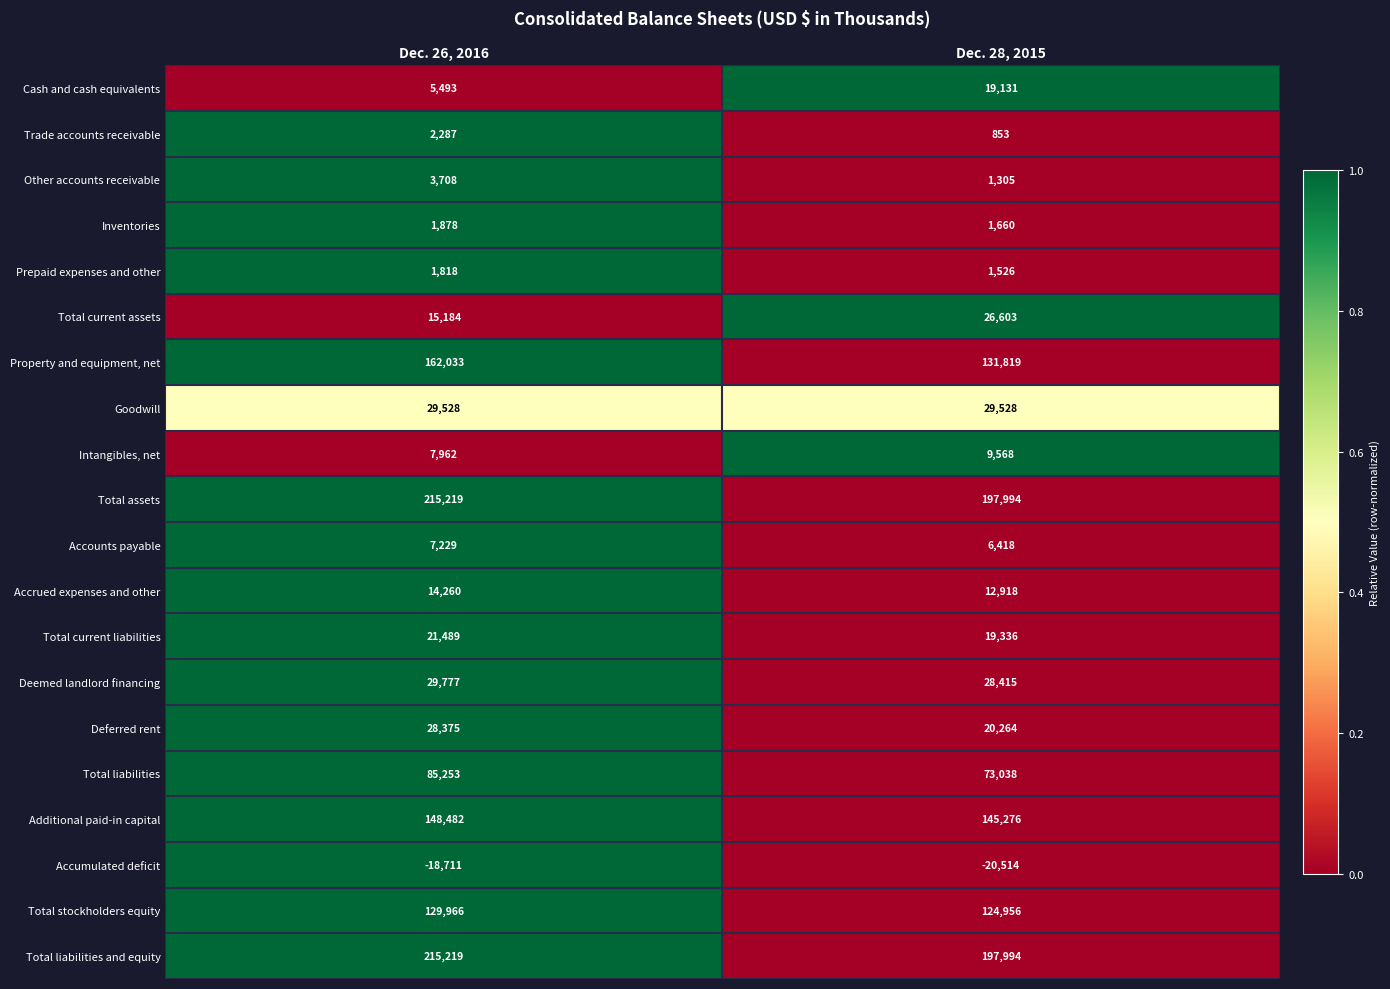

What is the difference between the maximum and minimum values in the Total current assets series?

11419